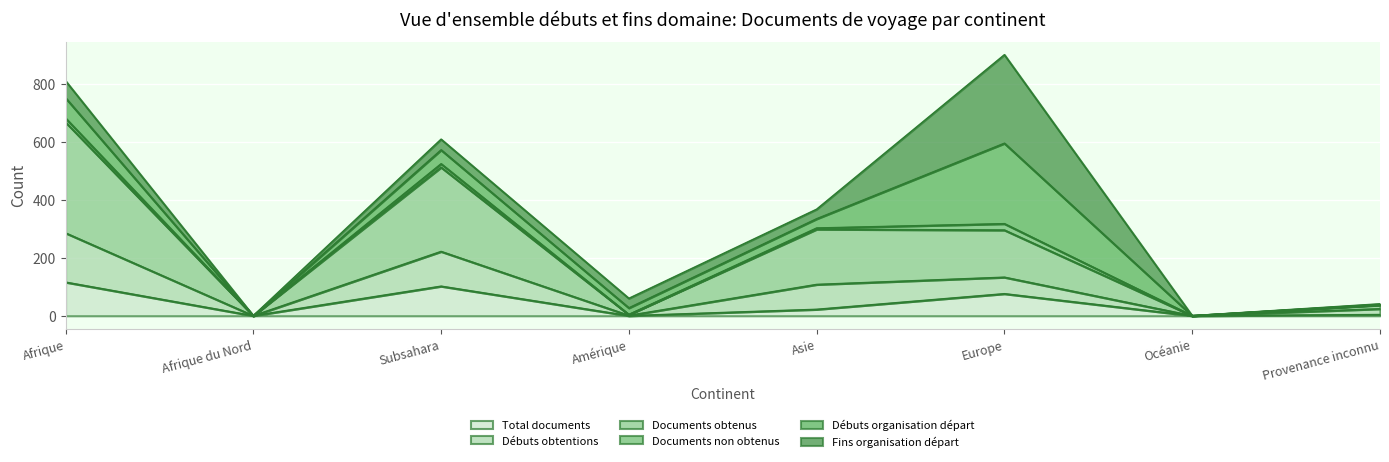

Does the chart display data point markers on the line(s)?

No